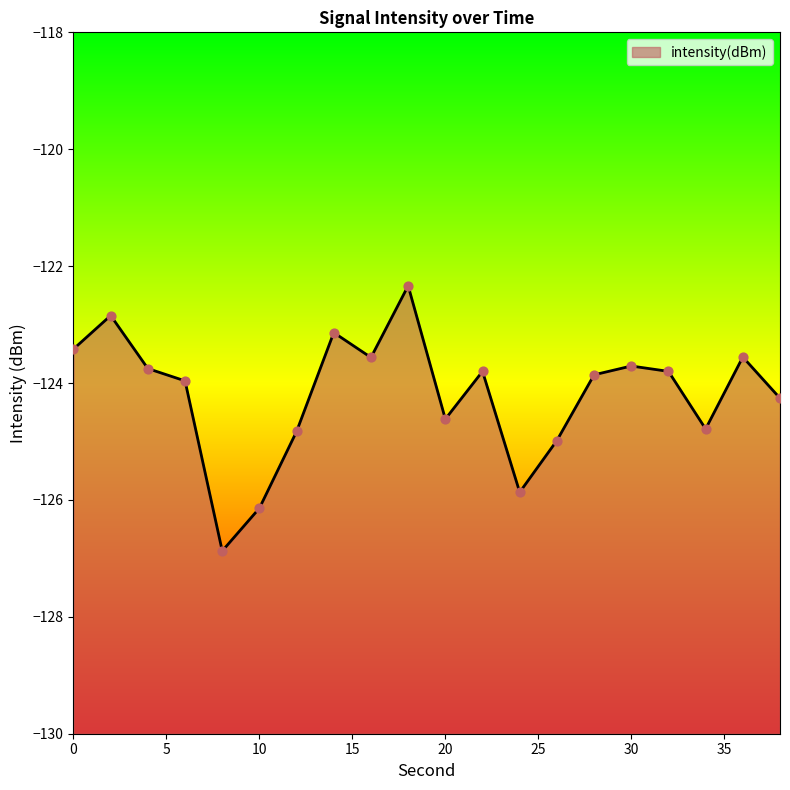

Between 32 and 22, which is larger?

22